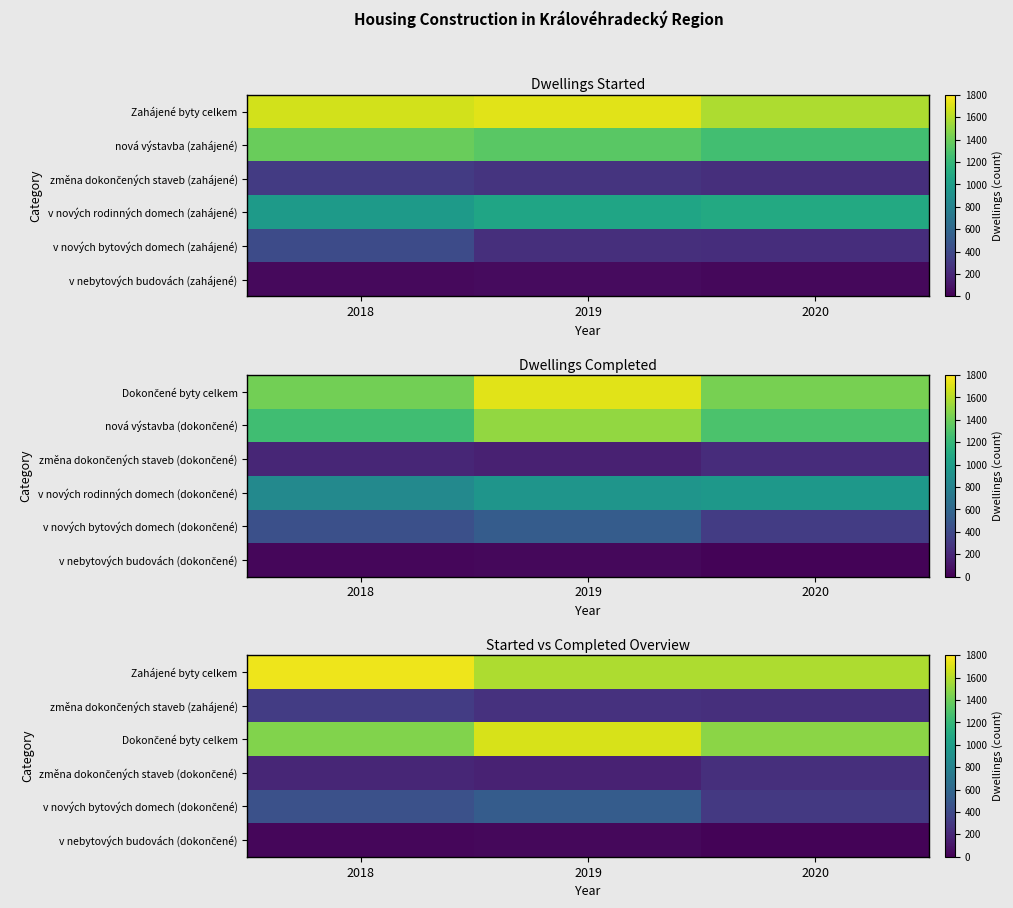

At which category is the sum across all series the highest?

2019